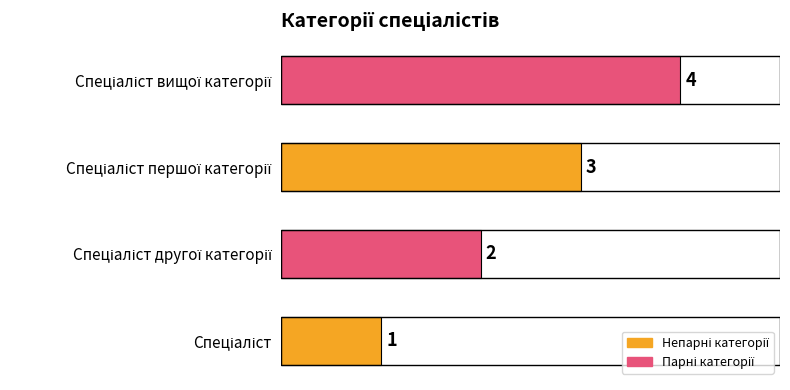

What is the greatest value displayed?

4